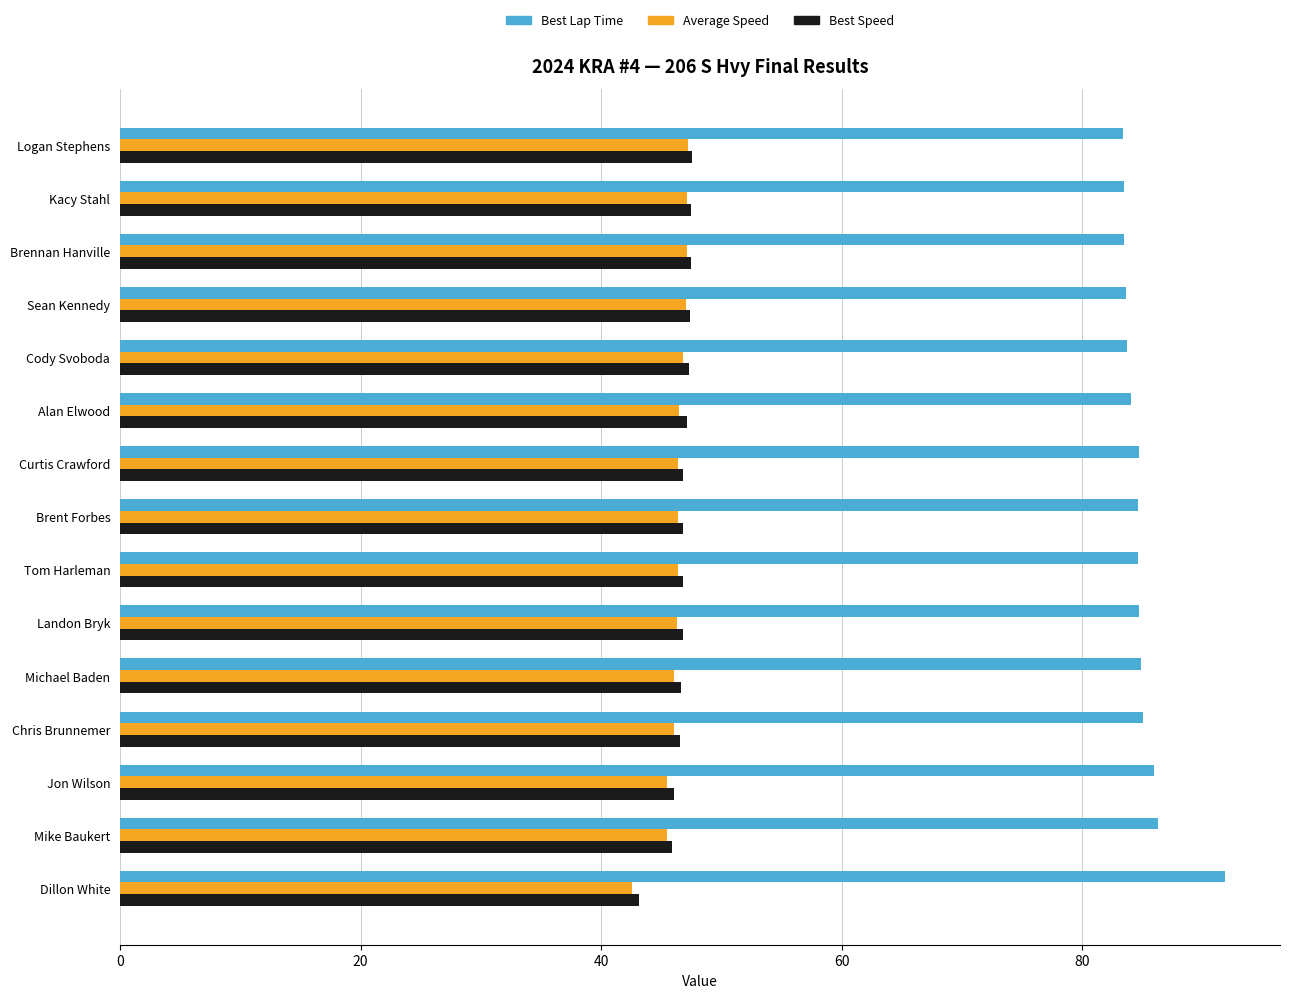

Count the number of categories in the chart.

15